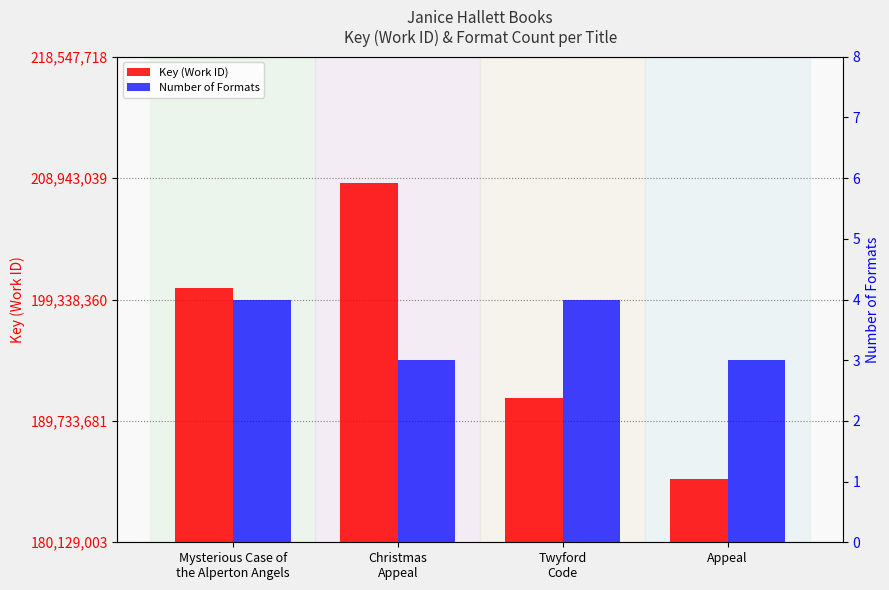

What is the sum of all Number of Formats values?

14